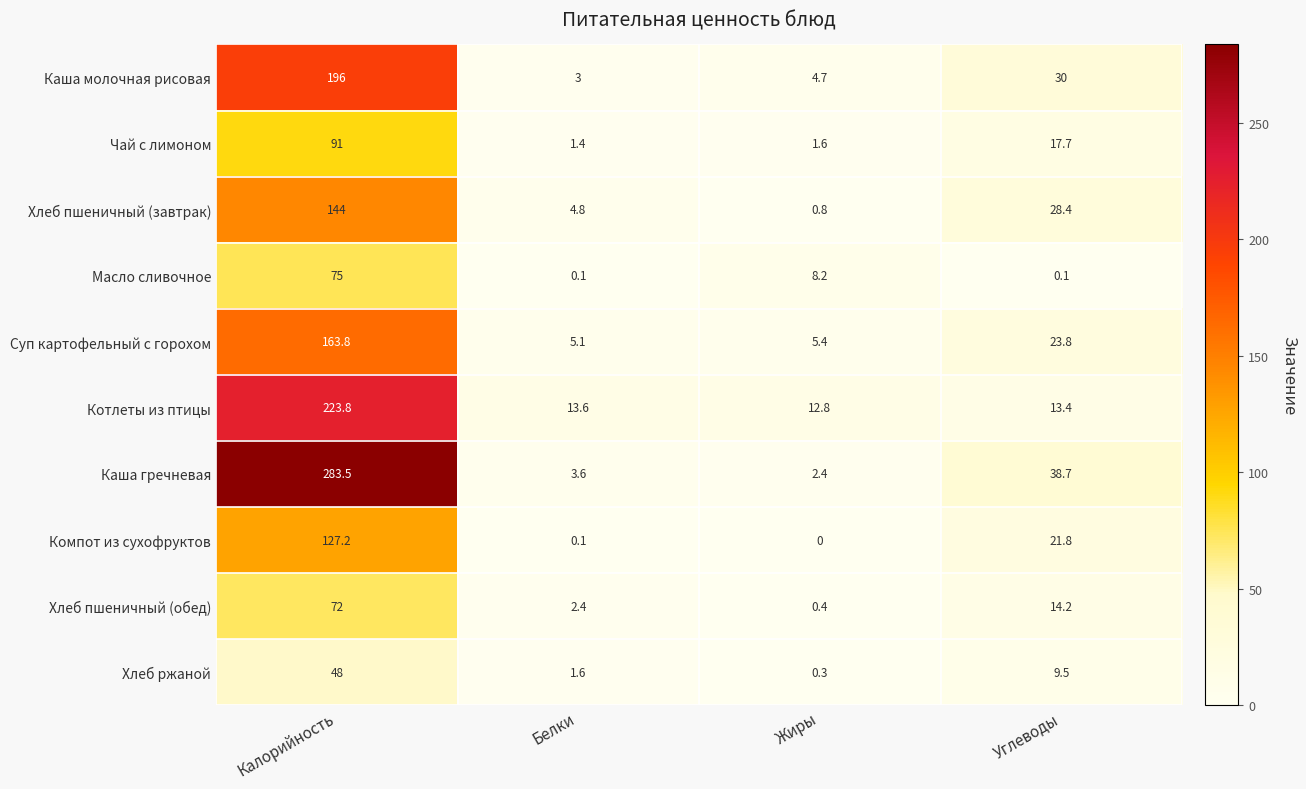

What is the difference between the Котлеты из птицы values at Углеводы and Жиры?

0.6